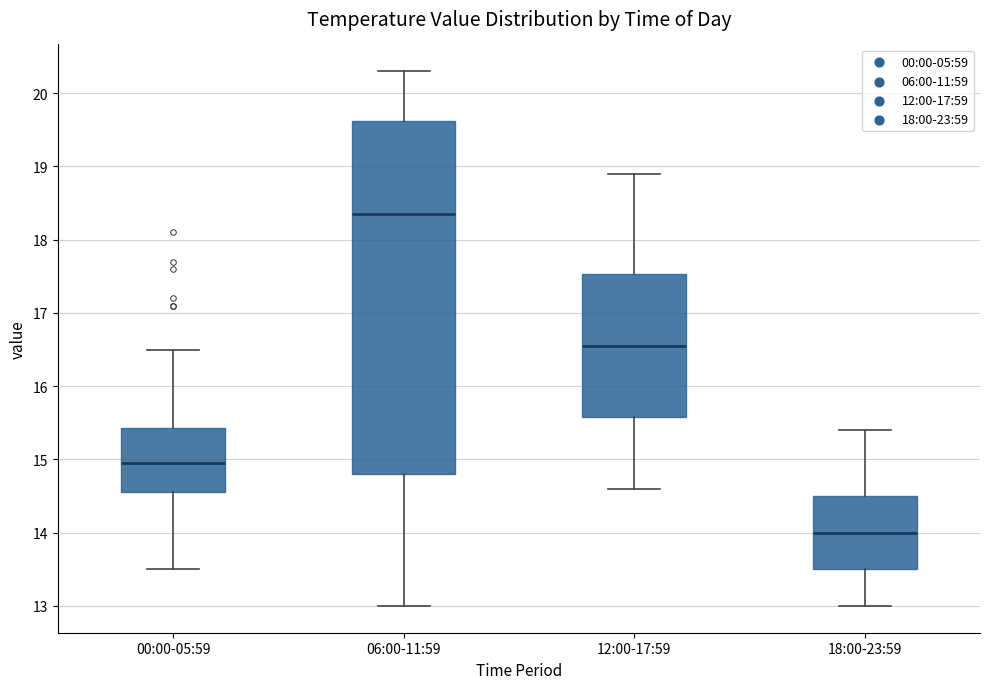

Reading left to right, read every box against the y-axis: the position of its median line, the range the box covers, and the ends of its whiskers. The values are not printed on the chart, so give them approximately, as read against the axis.

00:00-05:59: median 15.0, box 14.6 to 15.4, whiskers 13.5 to 16.5
06:00-11:59: median 18.4, box 14.8 to 19.6, whiskers 13.0 to 20.3
12:00-17:59: median 16.6, box 15.6 to 17.5, whiskers 14.6 to 18.9
18:00-23:59: median 14.0, box 13.5 to 14.5, whiskers 13.0 to 15.4